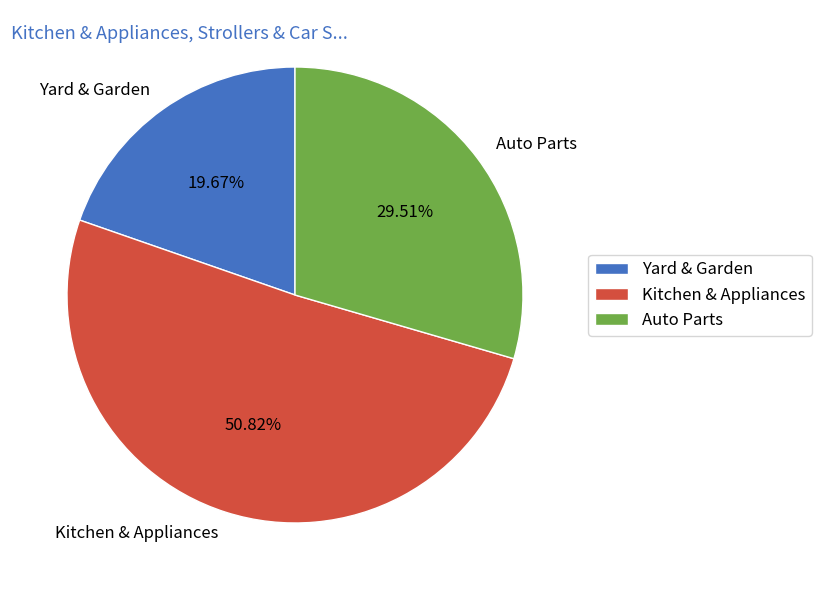

Combined, what portion of the pie is Kitchen & Appliances and Auto Parts?

80.3%